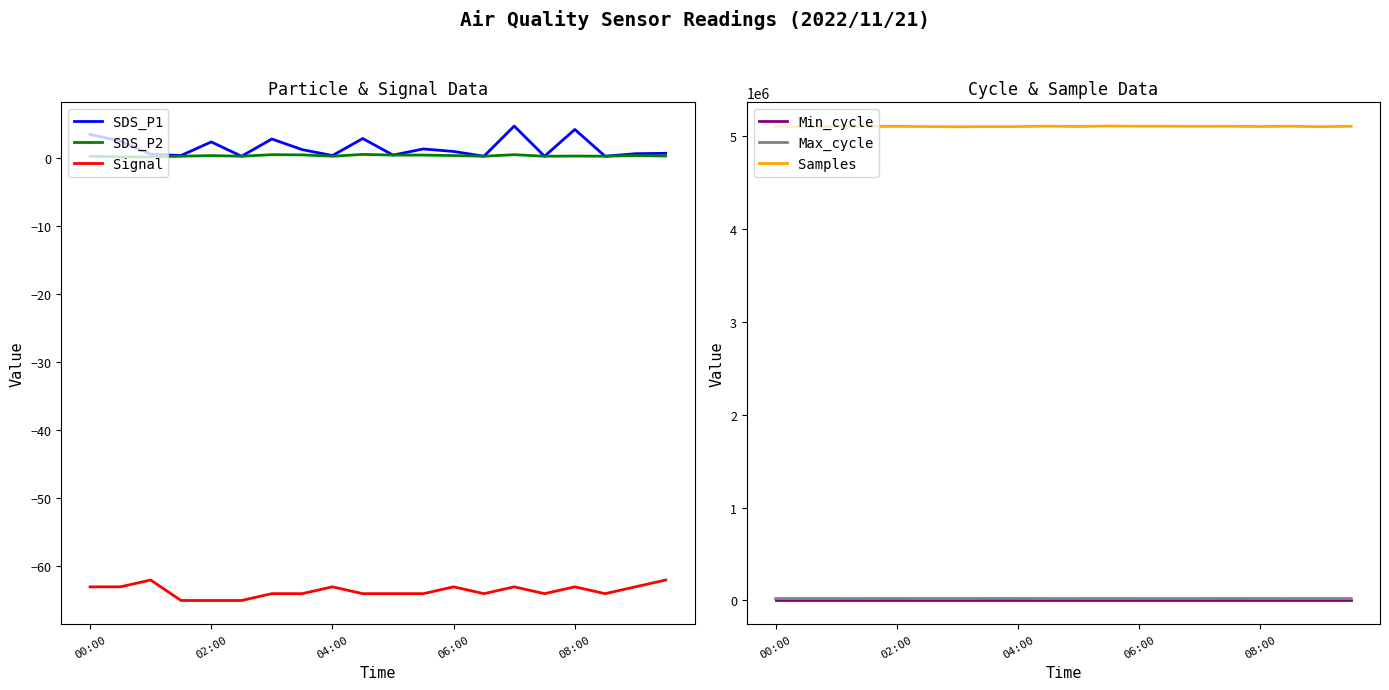

How many interior local peaks does the Signal series have?

5